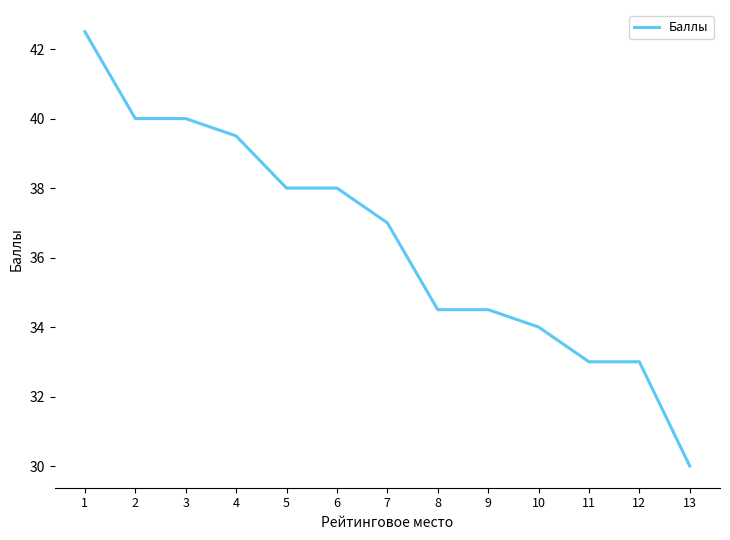

What is the difference between the maximum and minimum values?

12.5